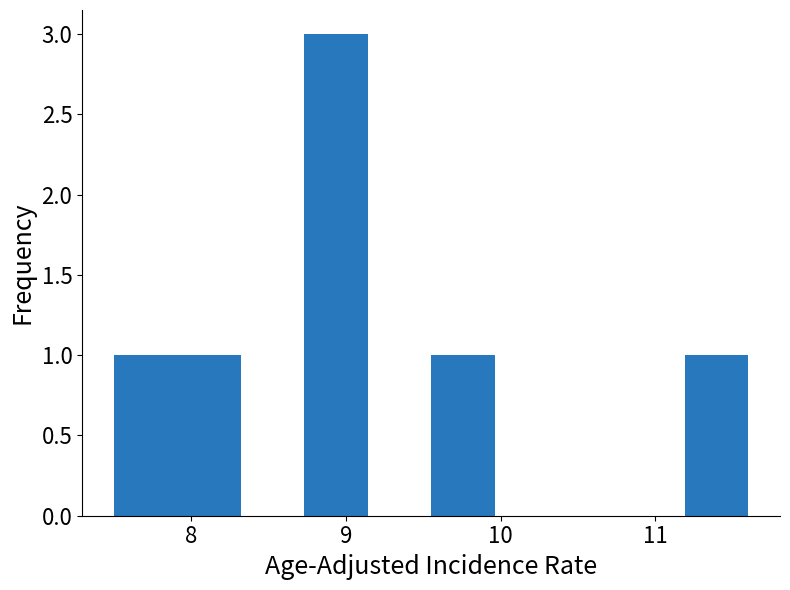

Which range on the x-axis has the tallest bar?

8.73 to 9.14